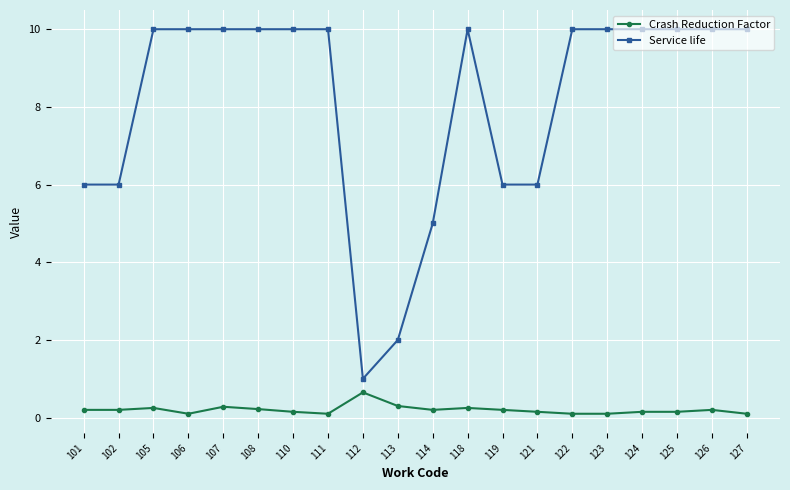

Is the value of Service life at 123 greater than the value of Crash Reduction Factor at 113?

Yes